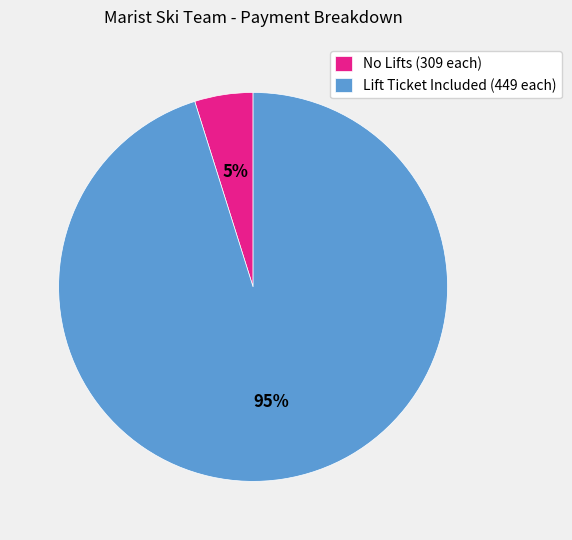

Is it true that Lift Ticket Included (449 each) is 95% of the pie?

True